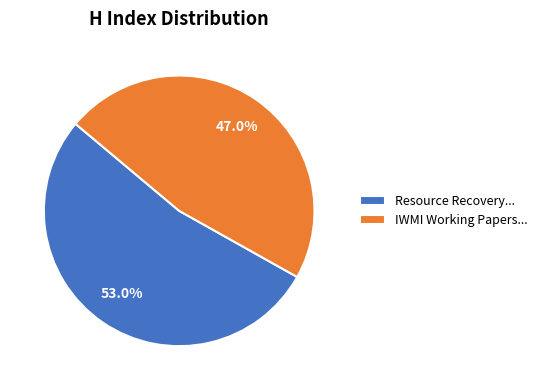

Rank the categories by value from highest to lowest.

Resource Recovery..., IWMI Working Papers...